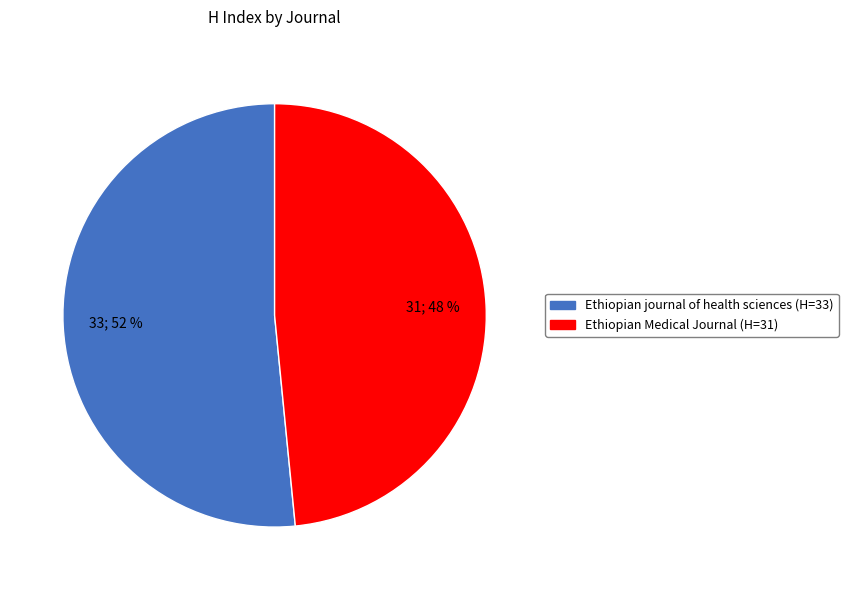

What percentage is the Ethiopian Medical Journal slice, to the nearest percent?

48%